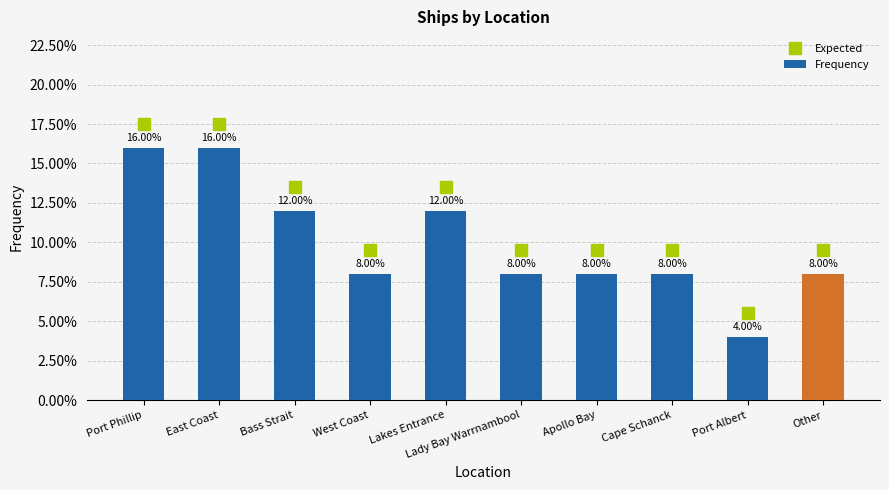

What is the minimum value shown in the chart?

4.0